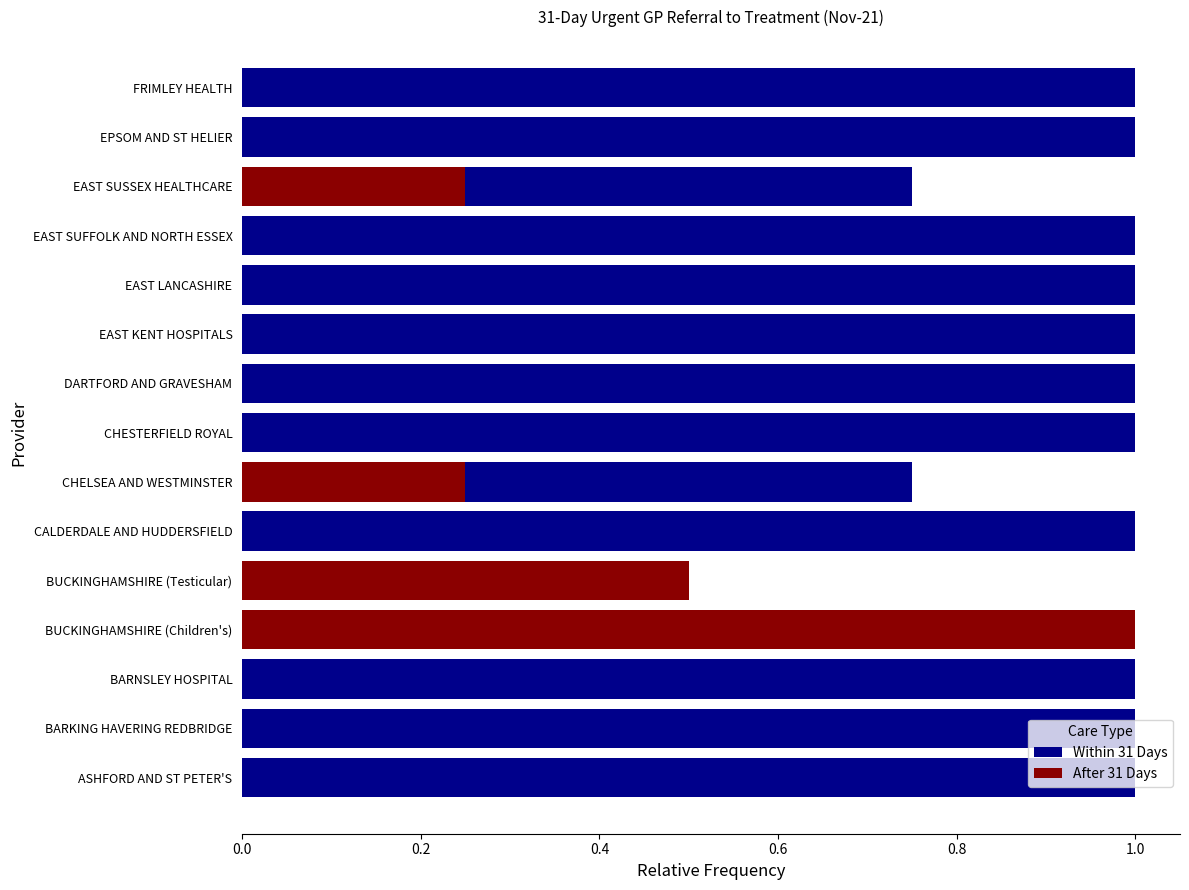

Reading left to right, transcribe all the data shown in this chart.

Within 31 Days: 1.0	1.0	1.0	0.0	0.5	1.0	0.8	1.0	1.0	1.0	1.0	1.0	0.8	1.0	1.0
After 31 Days: 0.0	0.0	0.0	1.0	0.5	0.0	0.2	0.0	0.0	0.0	0.0	0.0	0.2	0.0	0.0